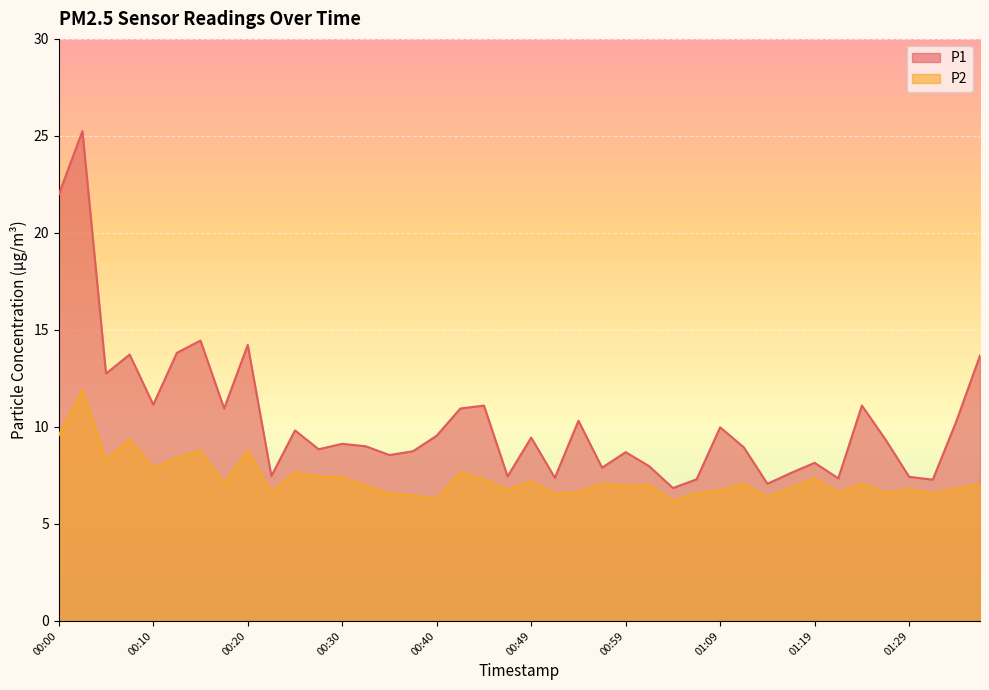

Count the number of data series in this chart.

2